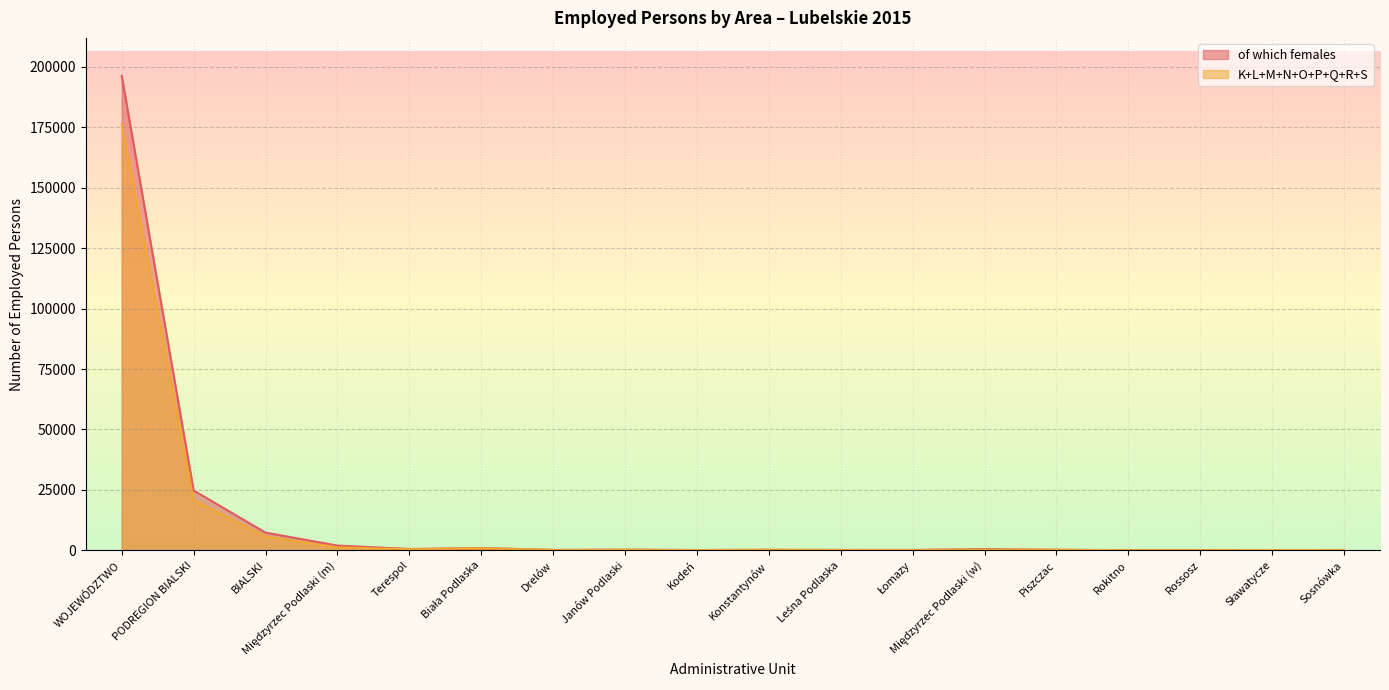

True or false: of which females and K+L+M+N+O+P+Q+R+S cross at least once.

True